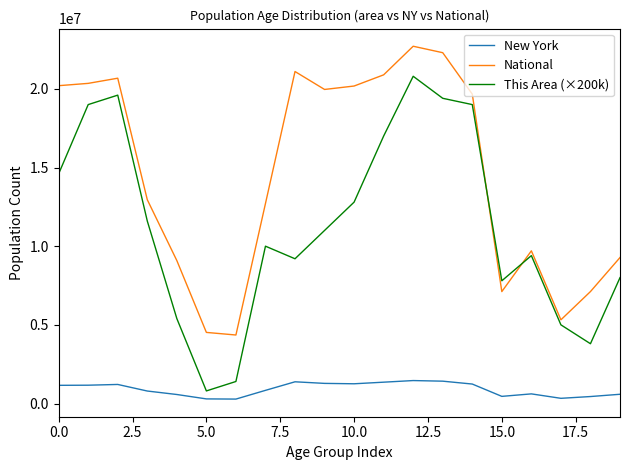

Which series has the largest total across all categories?

National